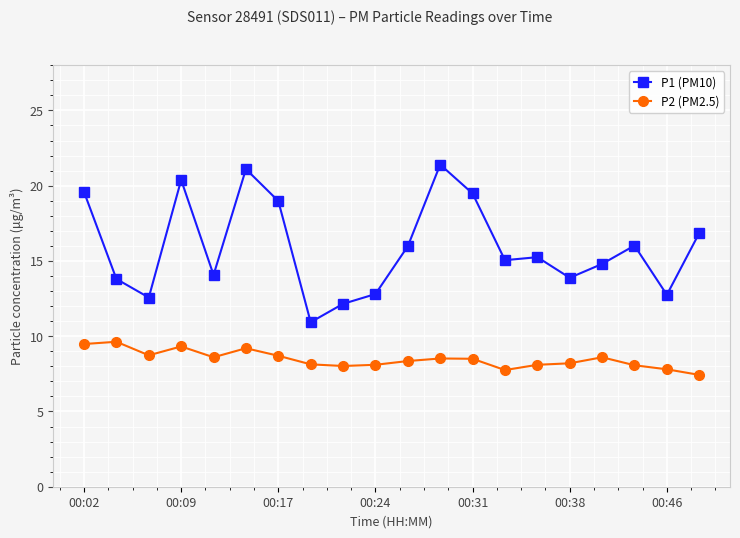

True or false: P1 (PM10) has more than 1 points higher than both neighbors.

True